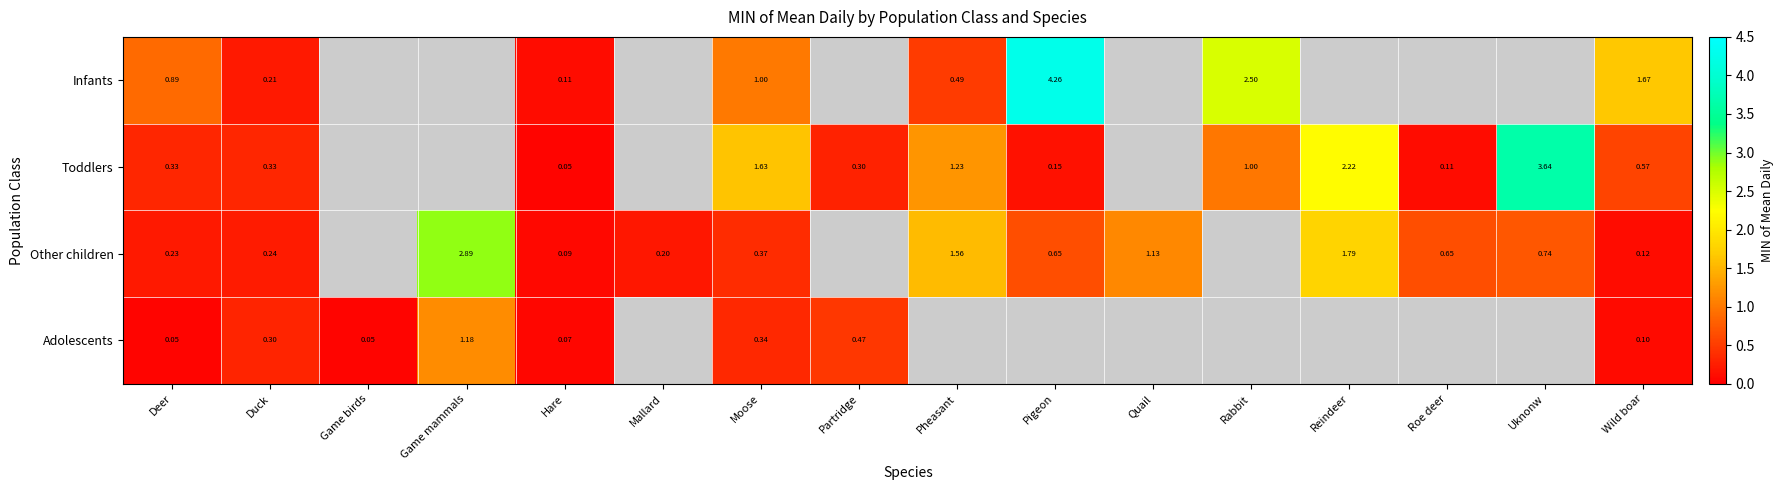

How many categories are shown in the chart?

16